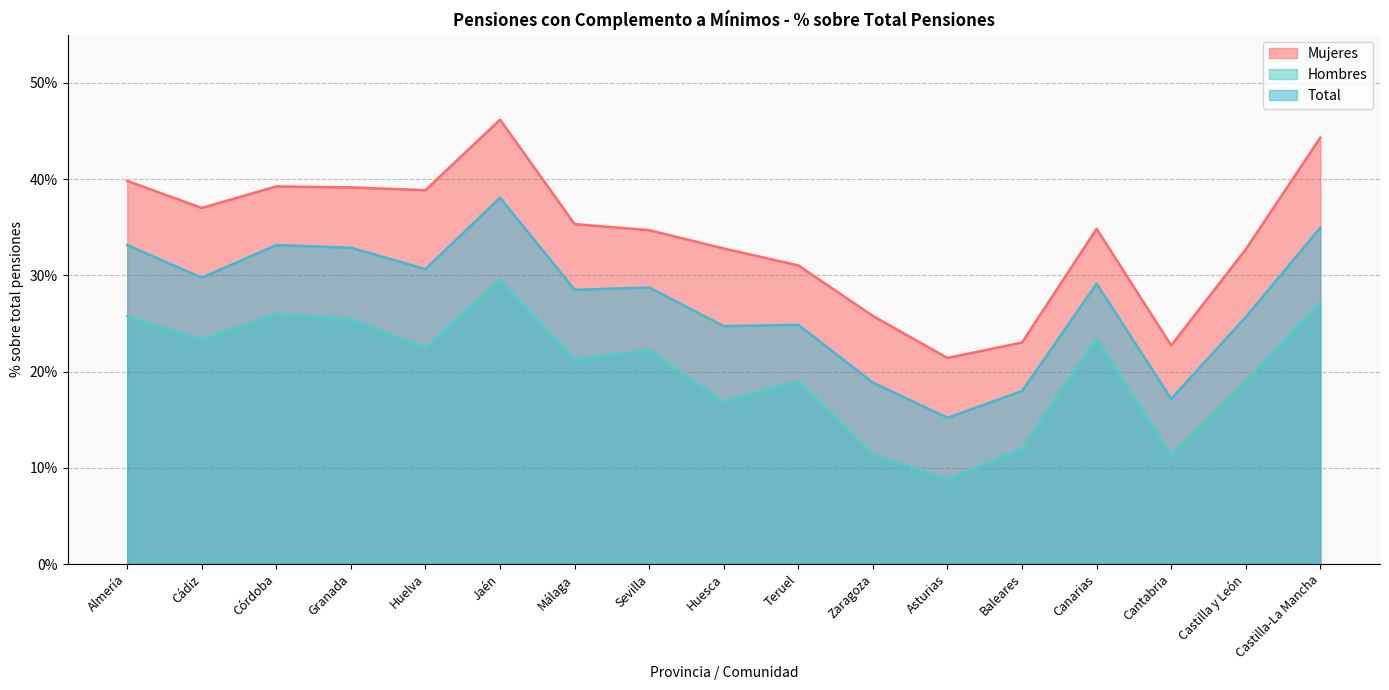

What are all the series names shown in the legend?

Mujeres, Hombres, Total